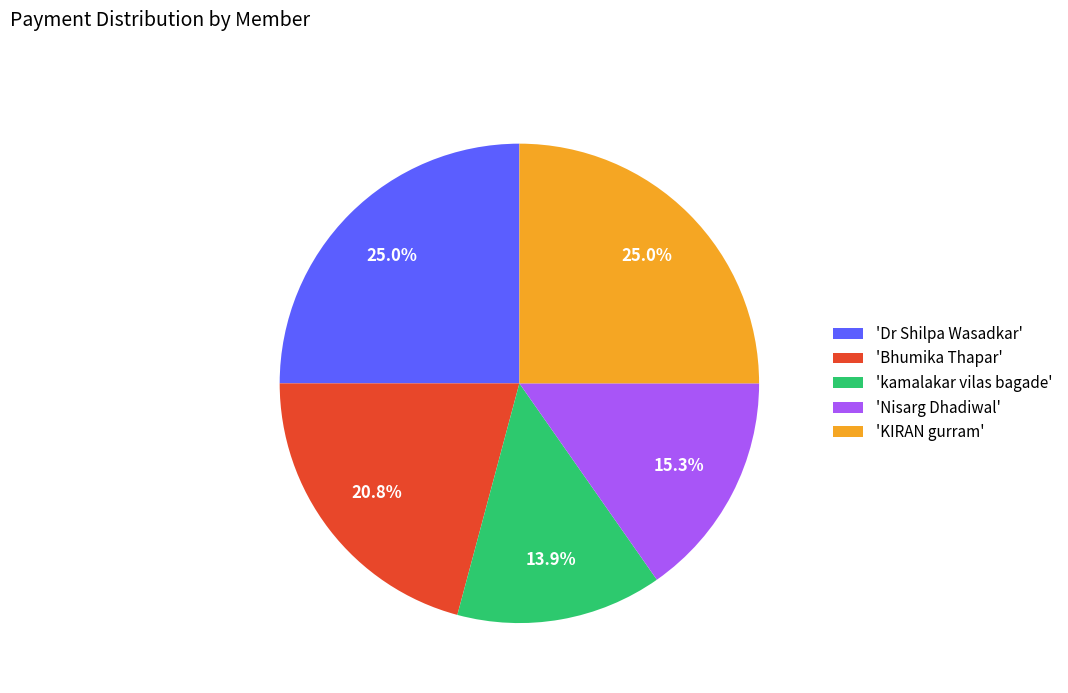

Which category has the smallest portion of the pie?

'kamalakar vilas bagade'